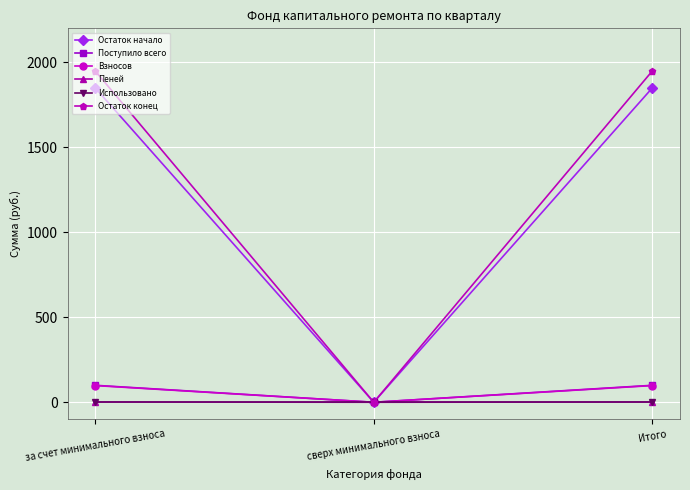

What are all the series names shown in the legend?

Остаток начало, Поступило всего, Взносов, Пеней, Использовано, Остаток конец